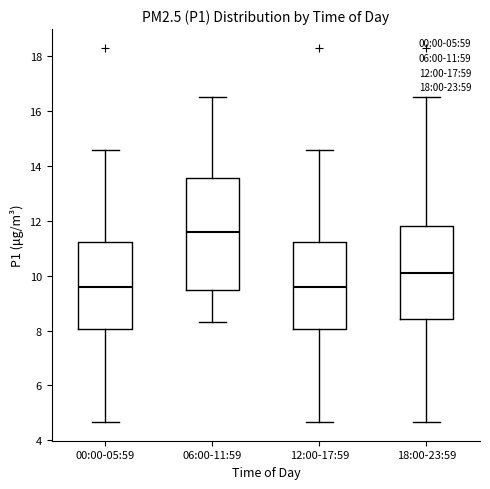

Which box is the tallest, from its lower edge to its upper edge?

06:00-11:59